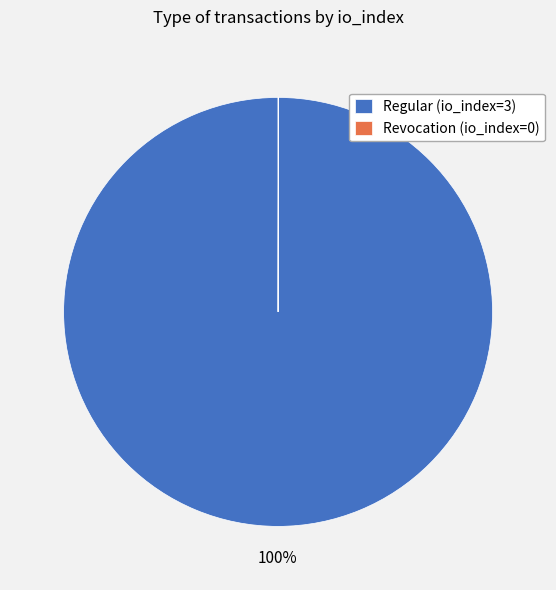

What is the largest slice in the pie chart?

Regular (io_index=3)